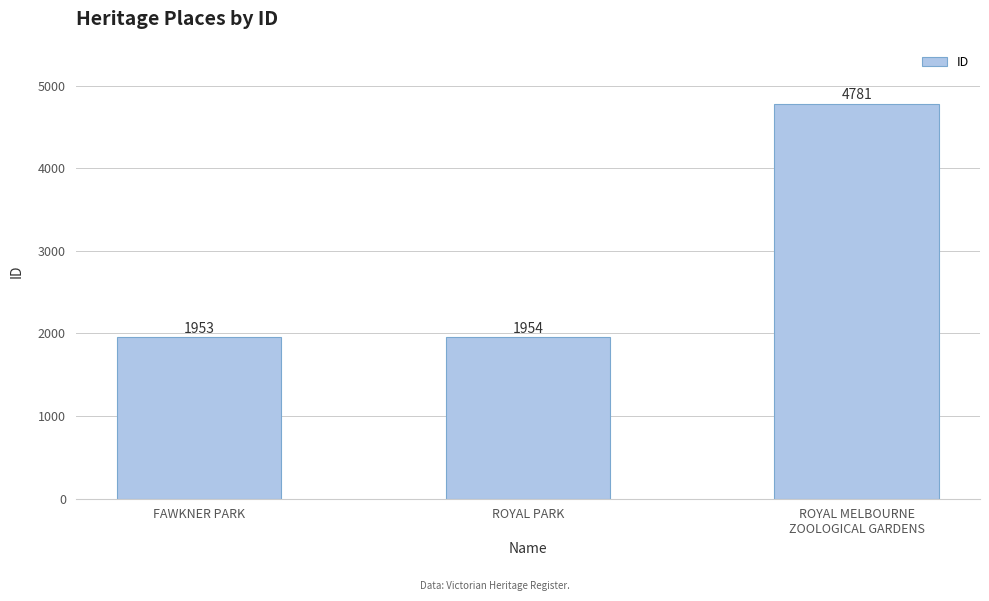

What is the greatest value displayed?

4781